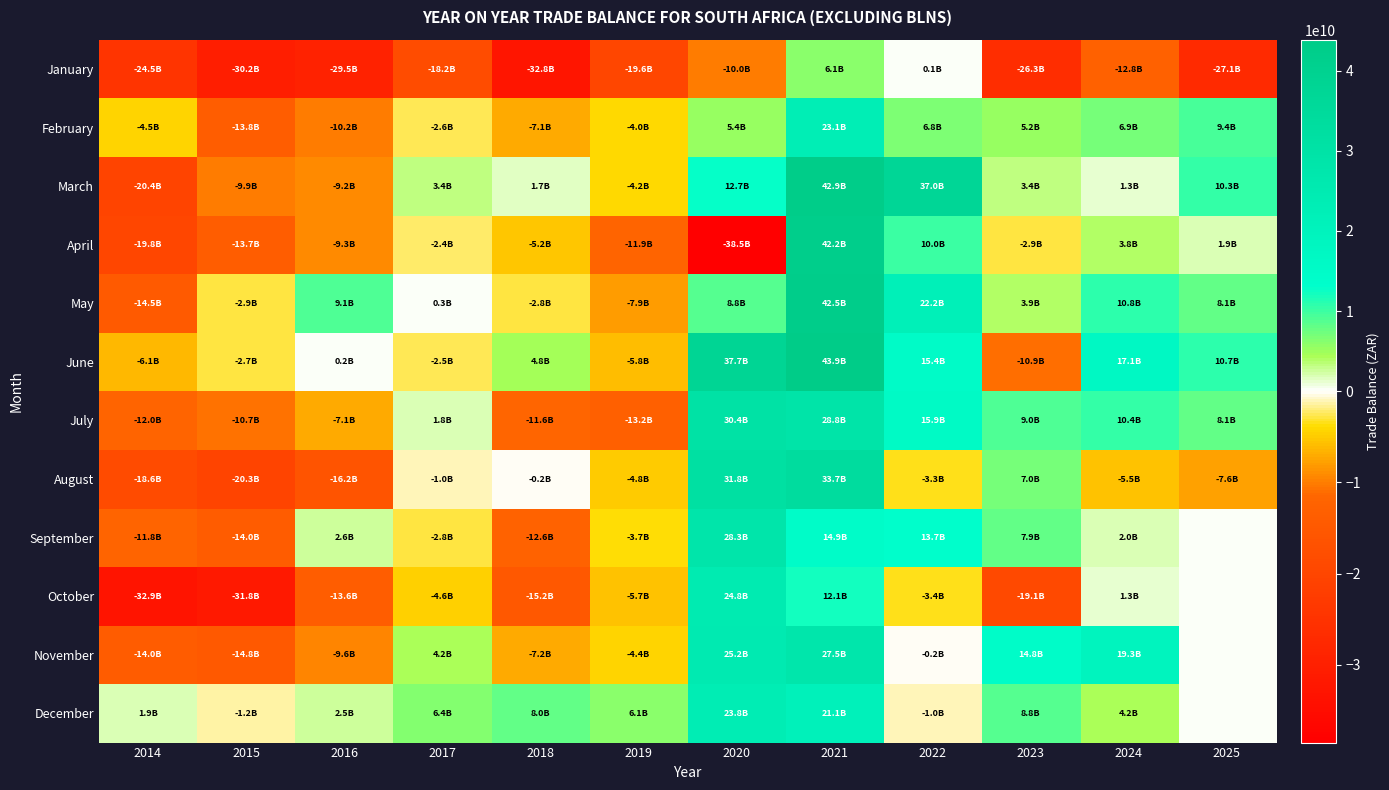

Which label corresponds to the largest value in the chart?

2021